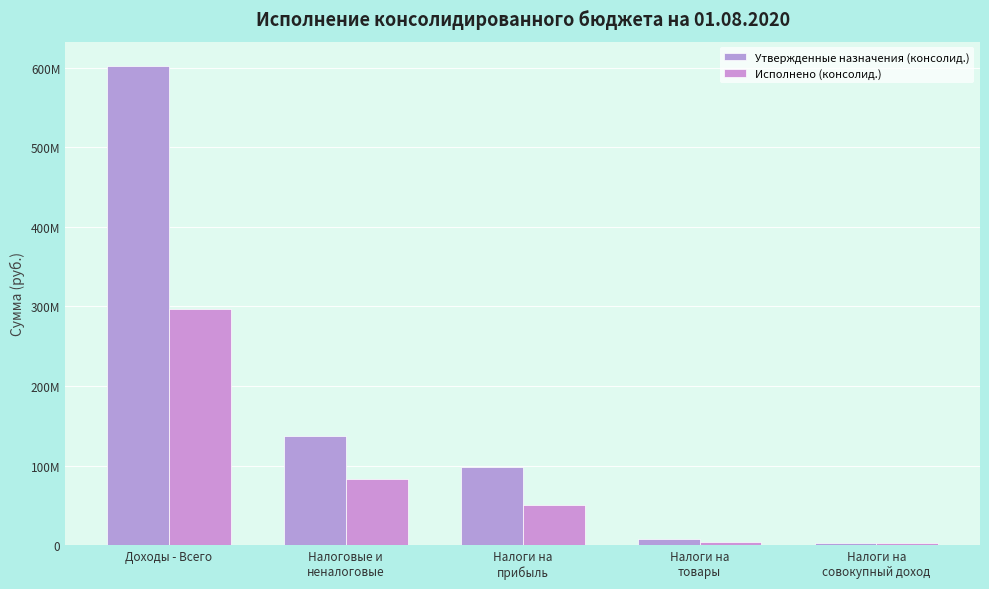

Reading left to right, list all the values displayed in this chart.

Утвержденные назначения (консолид.): 602476822.3	137261123.0	98963167.0	8515339.0	3369798.0
Исполнено (консолид.): 297254387.2	83579183.8	50756001.0	3723628.9	3035778.5